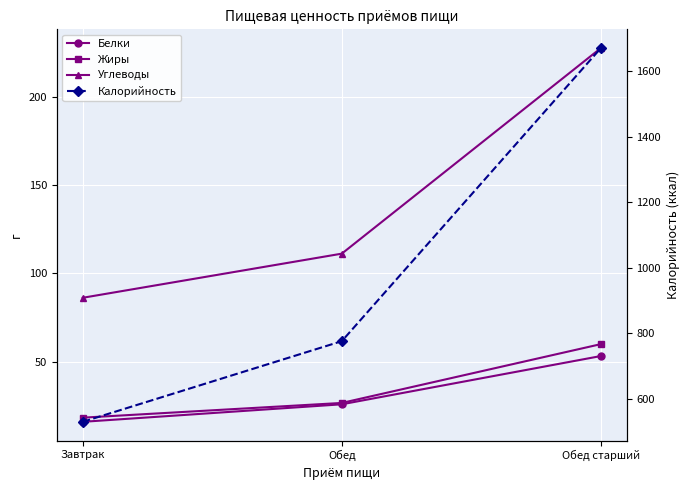

At which label does Жиры first exceed 26?

Обед